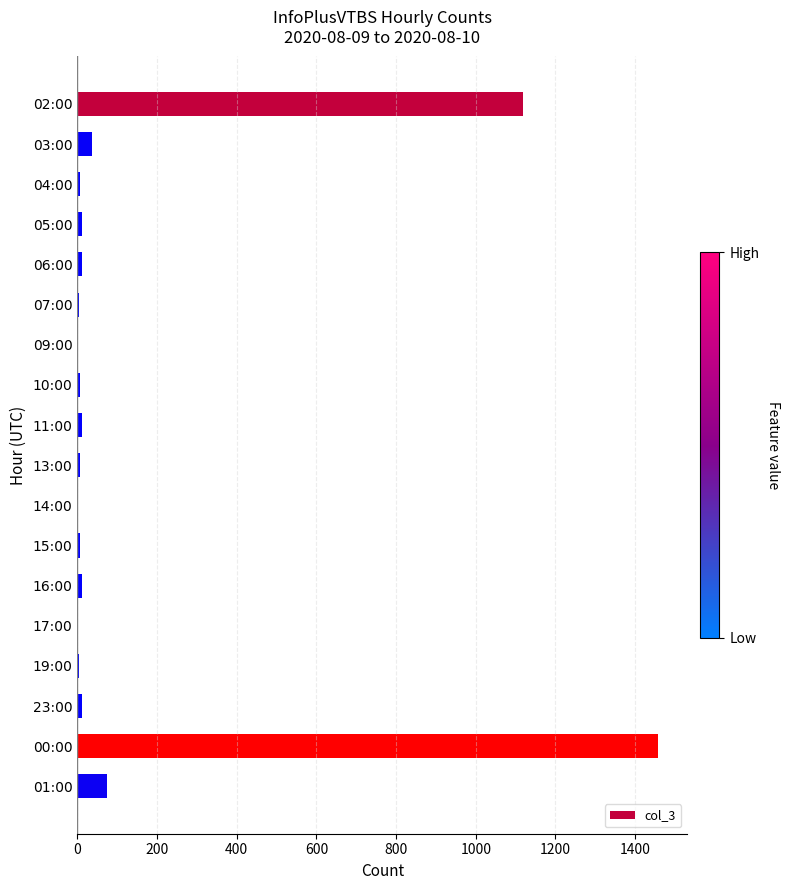

At which label is the value closest to 730?

02:00